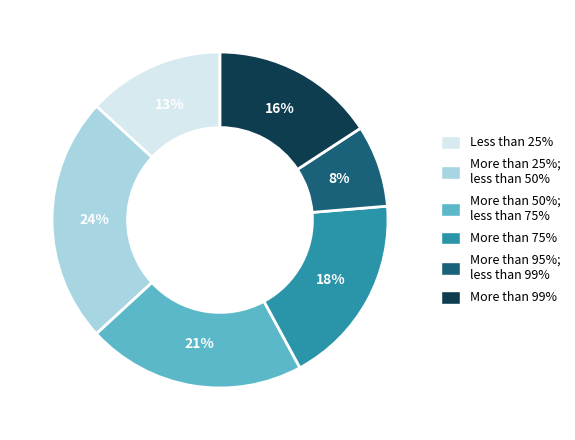

Does any single category account for the majority?

No